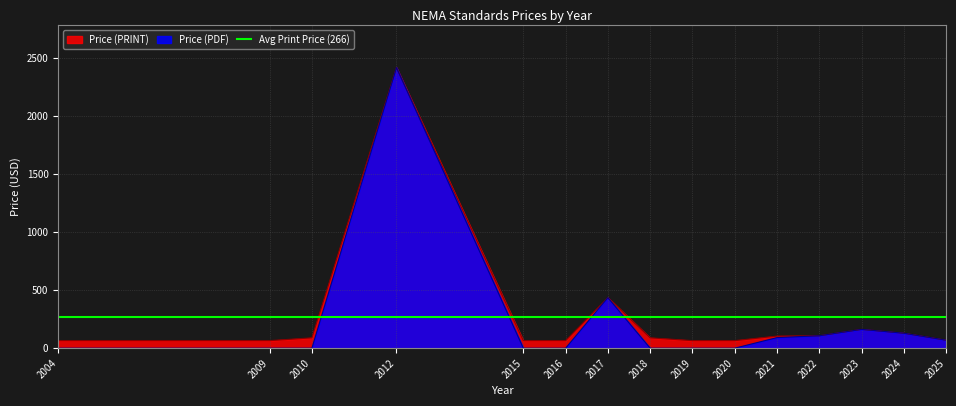

At 2009, list the series in order from smallest to largest.

Price (PDF), Price (PRINT)